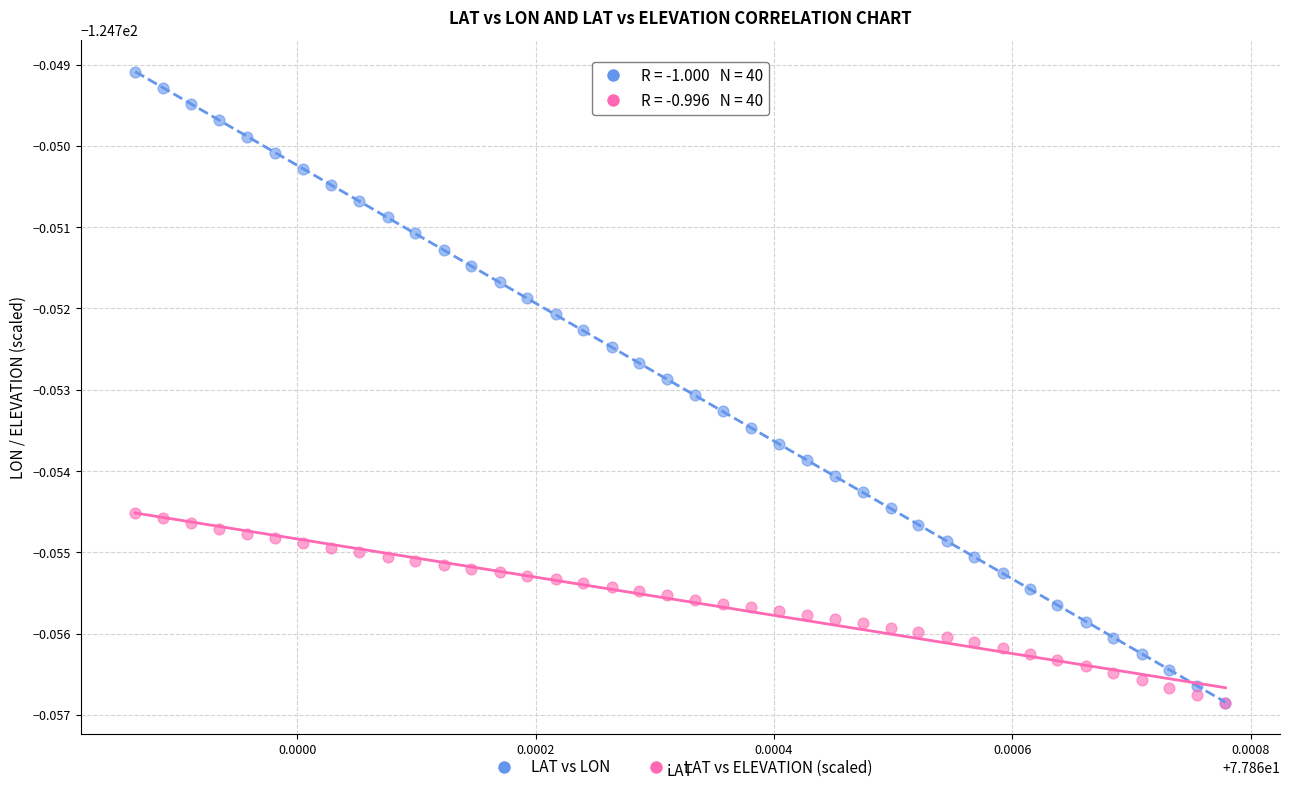

What are all the series names shown in the legend?

LAT vs LON, LAT vs ELEVATION (scaled)